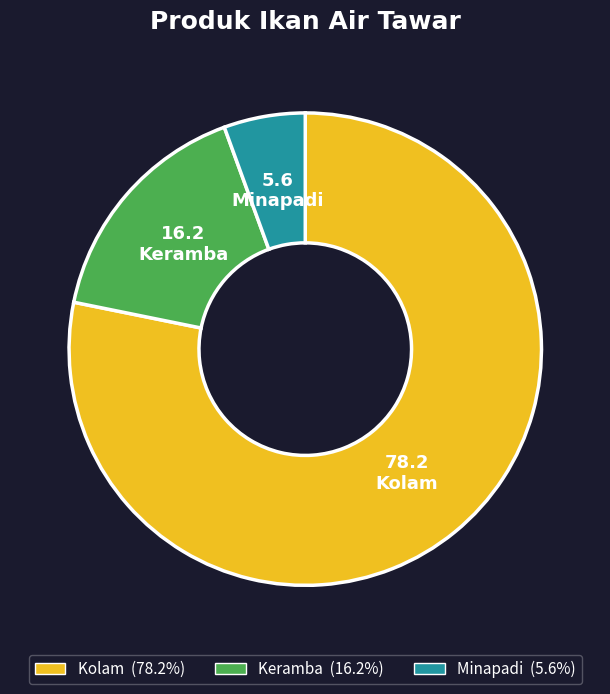

Does Kolam represent more than half of the total?

Yes